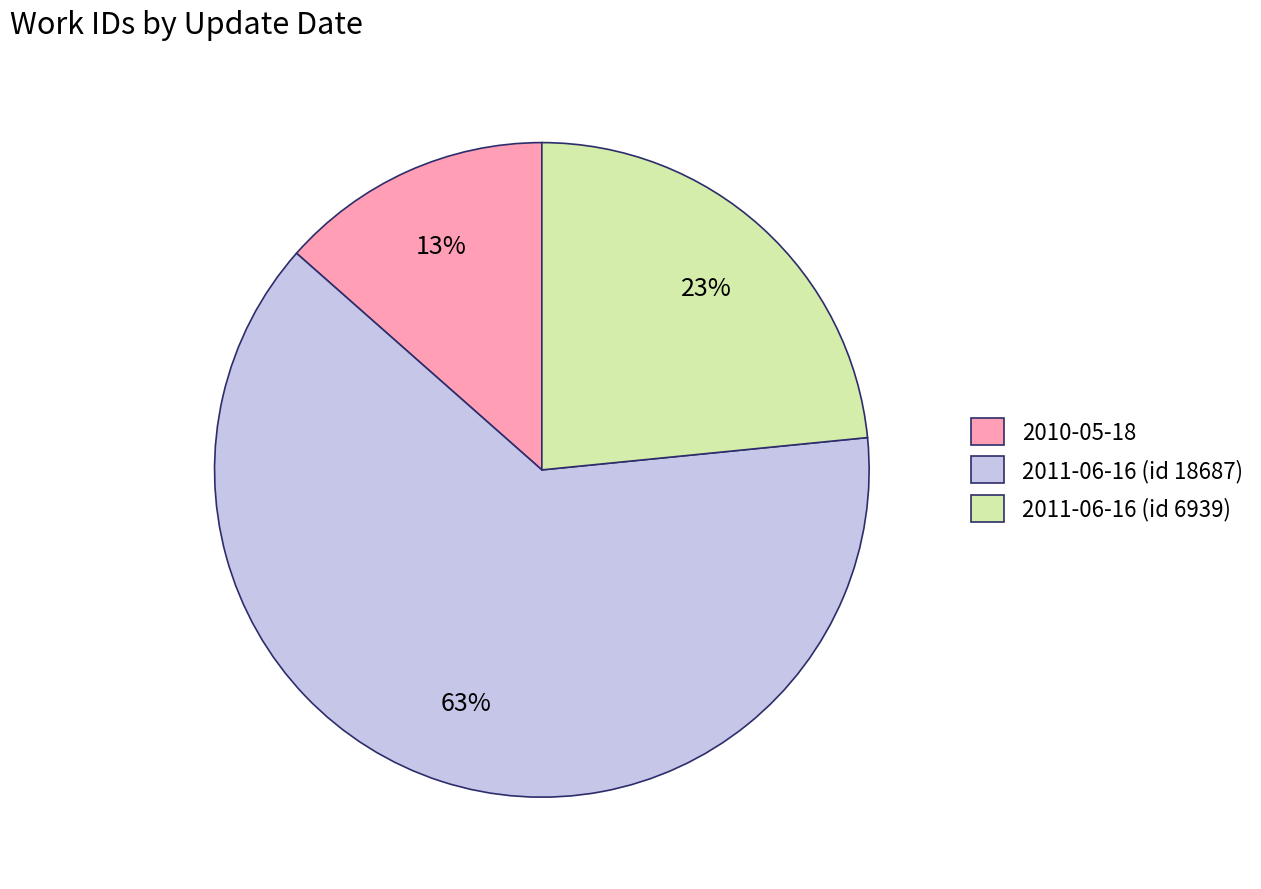

How many segments does this pie chart have?

3